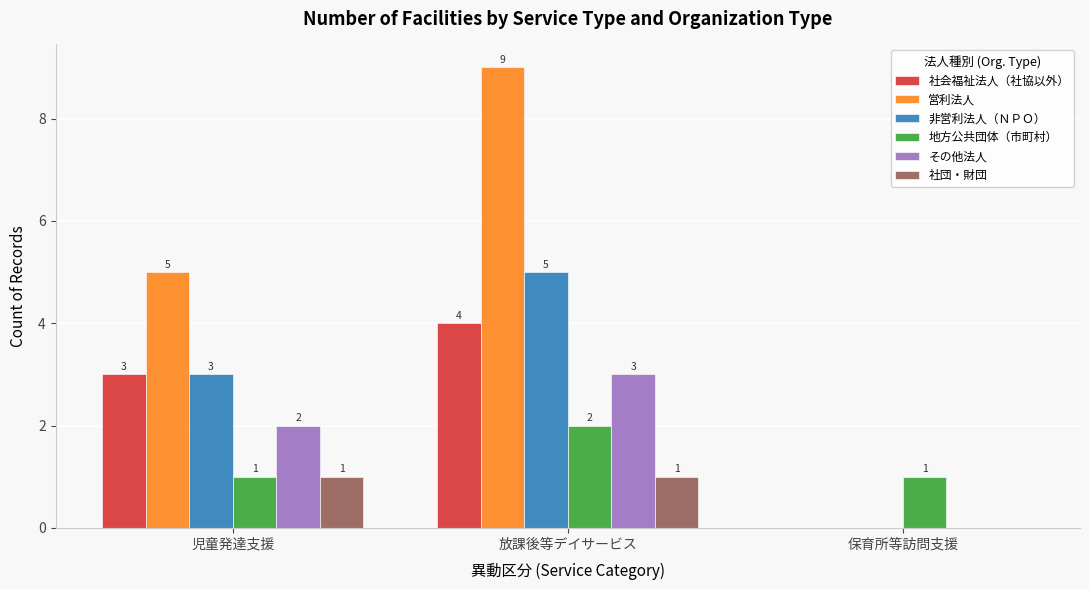

How many series are shown in this chart?

6